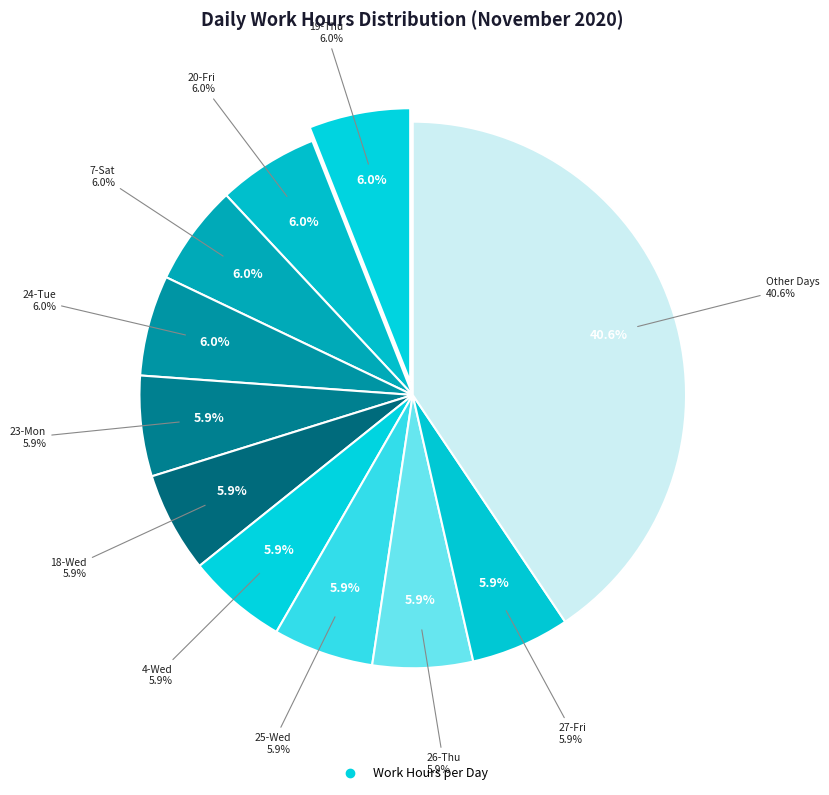

Does 11-Wed account for over 50% of the chart?

No